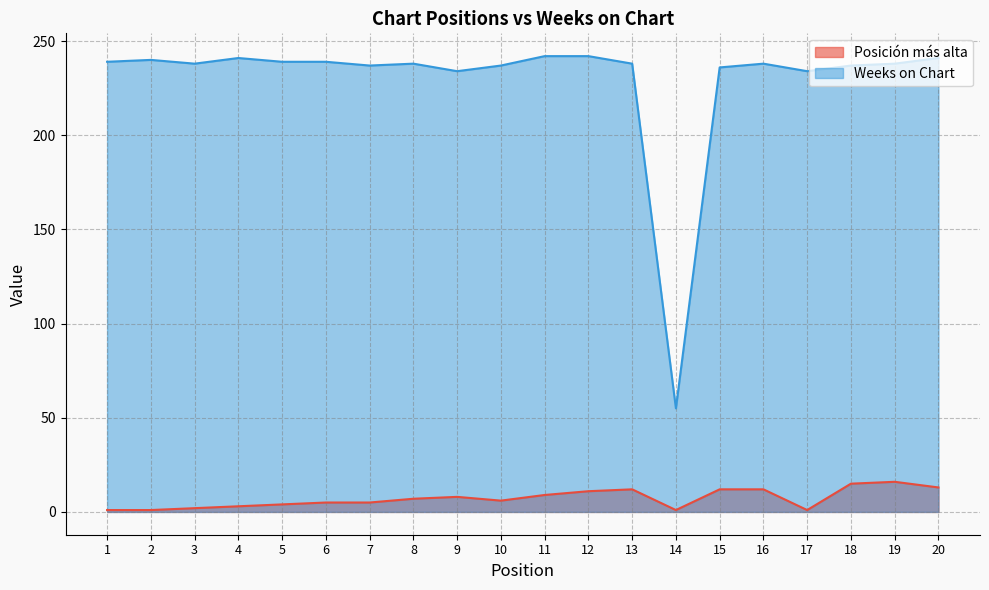

Which series has the widest spread of values?

Weeks on Chart